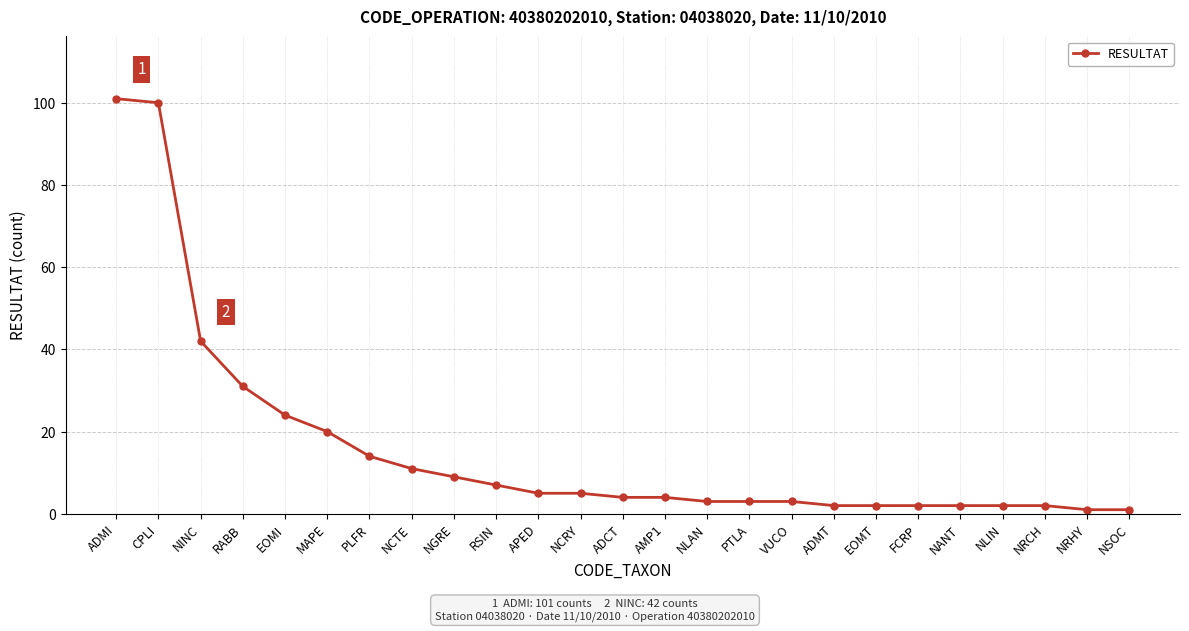

What is the sum of all values?

400